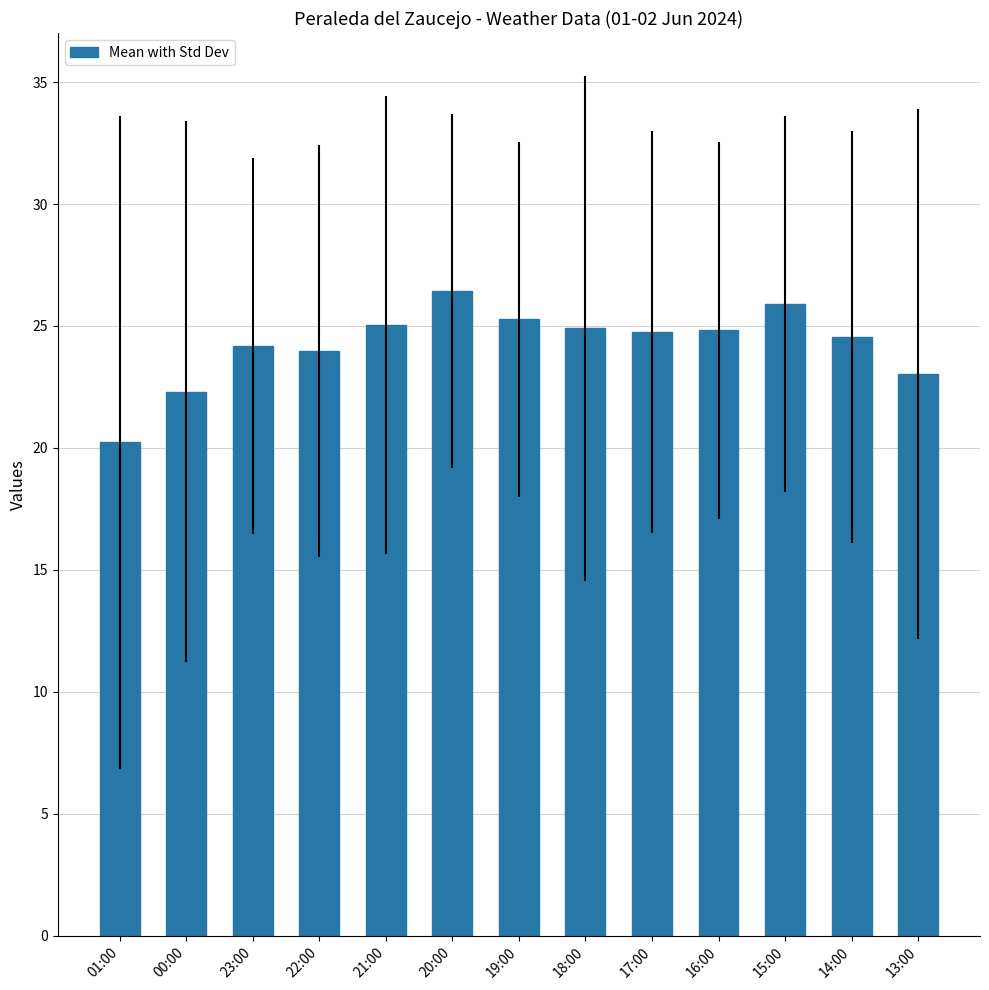

What is the ratio of the value at 14:00 to the value at 19:00?

1.0